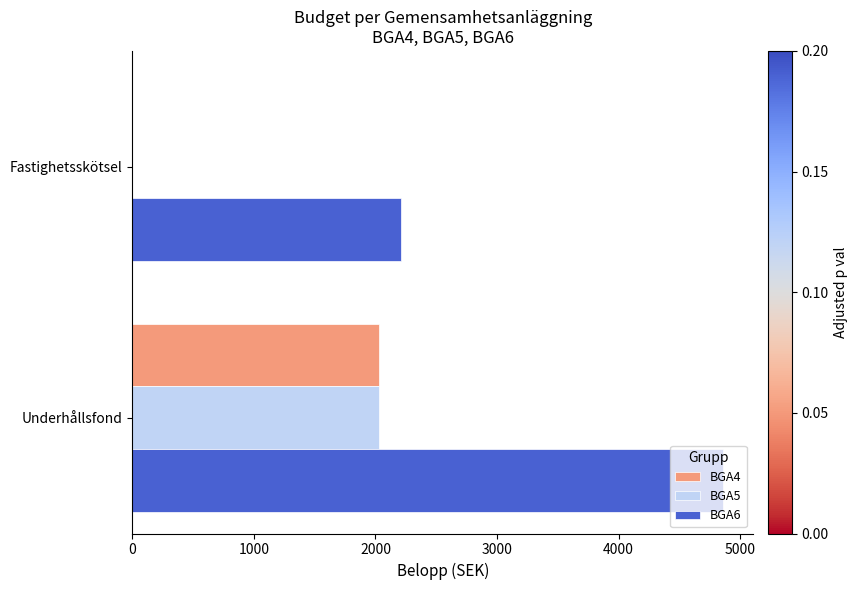

Which series has the widest spread of values?

BGA6